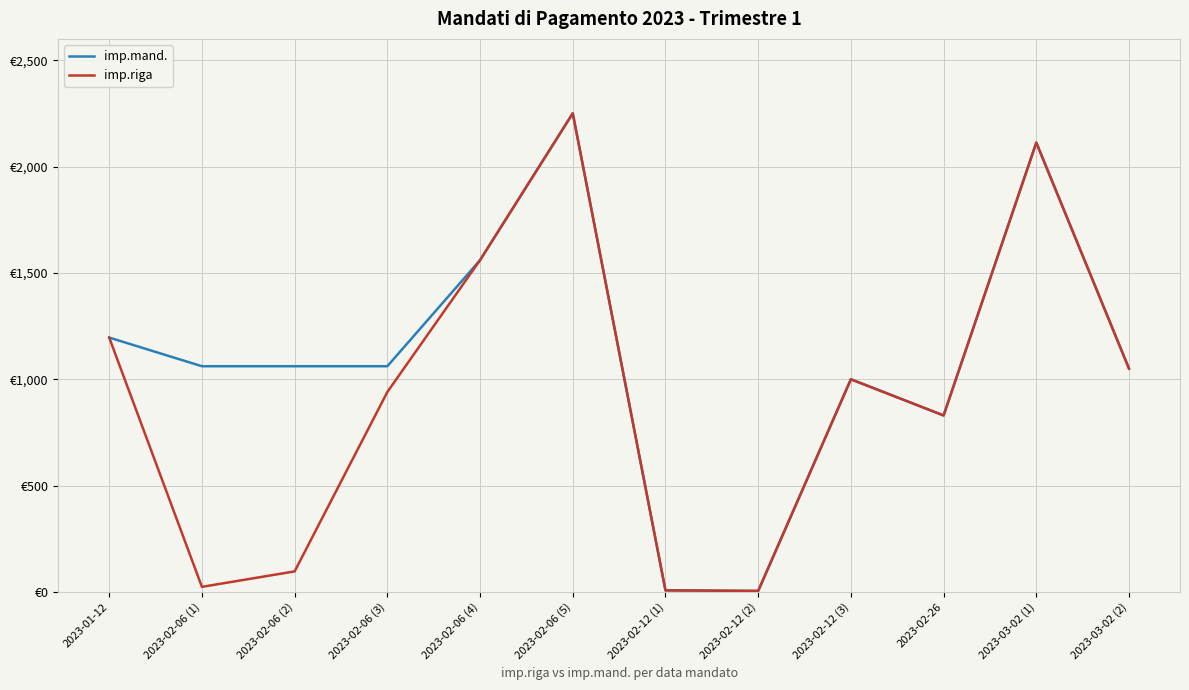

Which series has the largest range (max minus min)?

imp.mand.